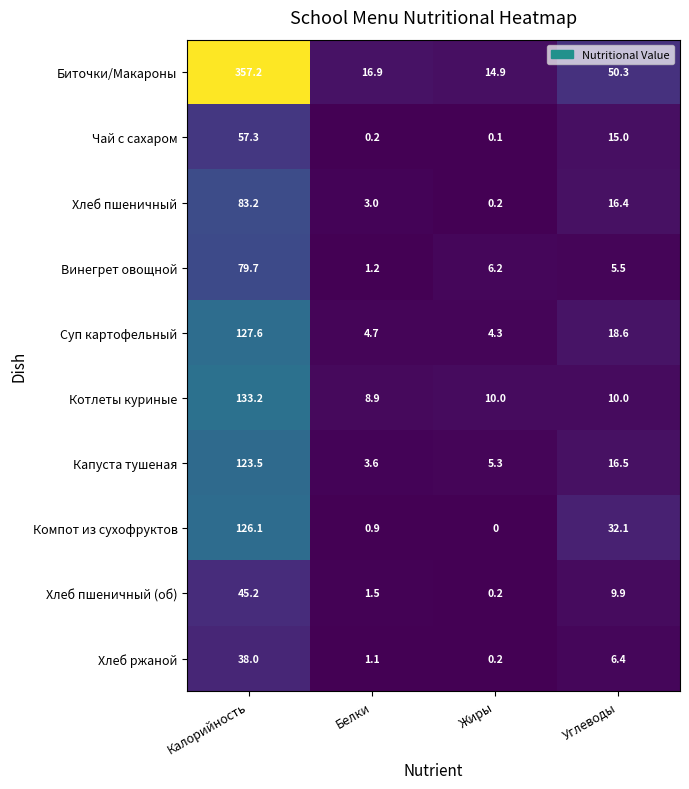

What is the difference between the maximum and minimum values in the Капуста тушеная series?

119.9